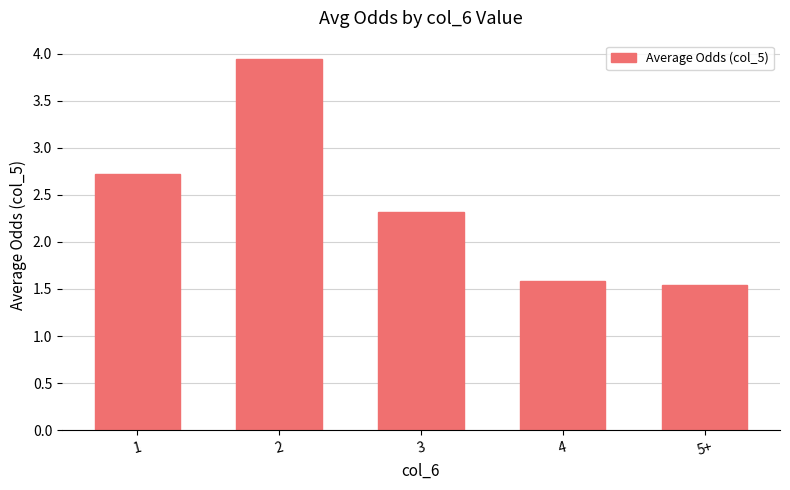

What is the sum of the values at 5+ and 3?

3.9